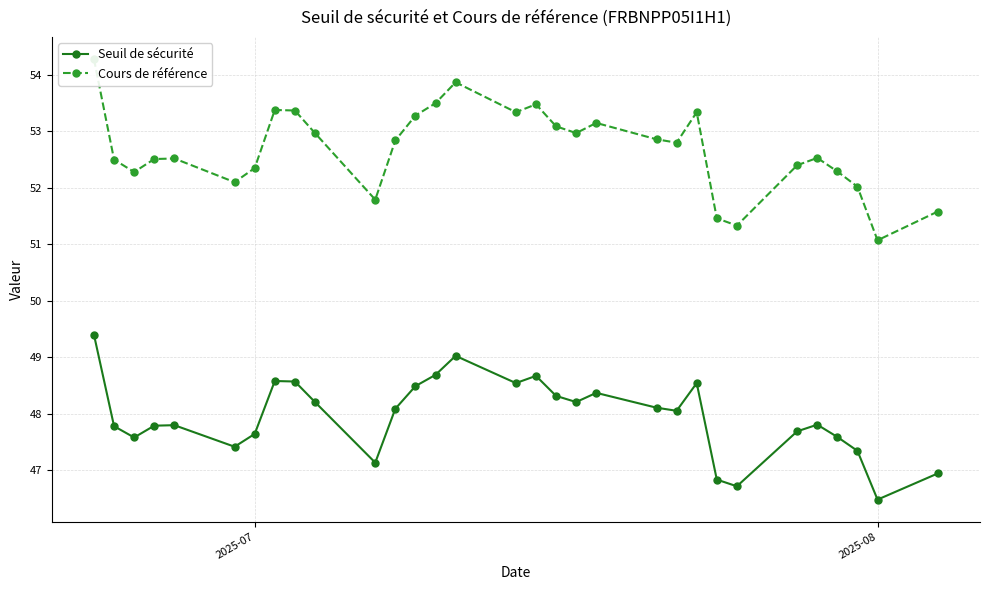

What is the maximum value for Seuil de sécurité?

49.4